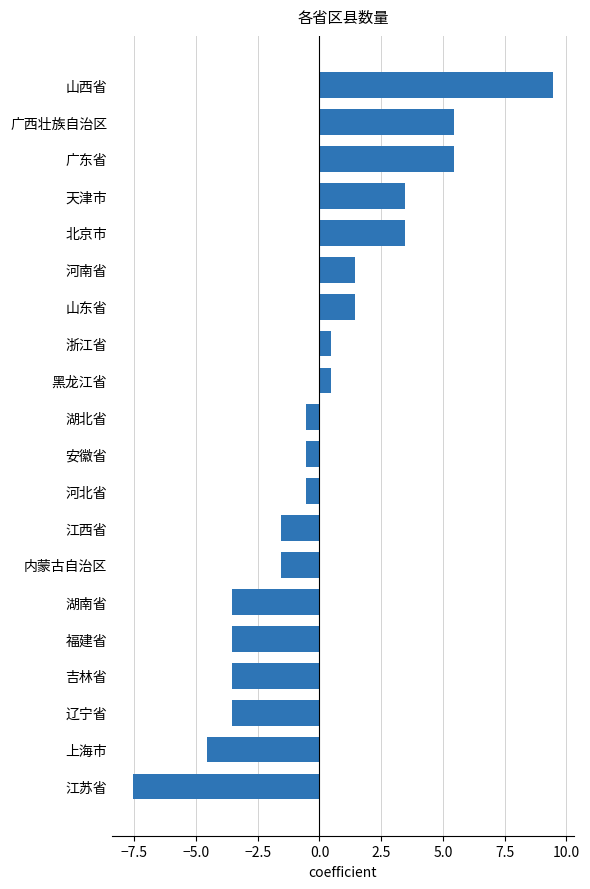

Which label corresponds to the smallest value in the chart?

江苏省